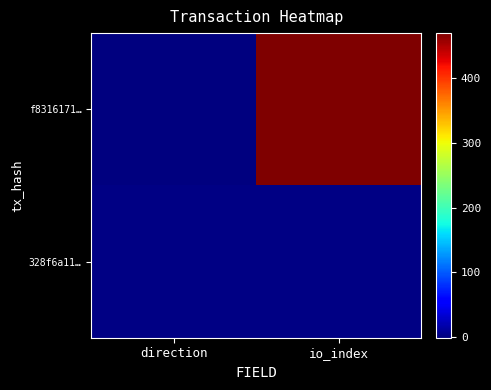

Which series has the largest total across all categories?

f8316171…